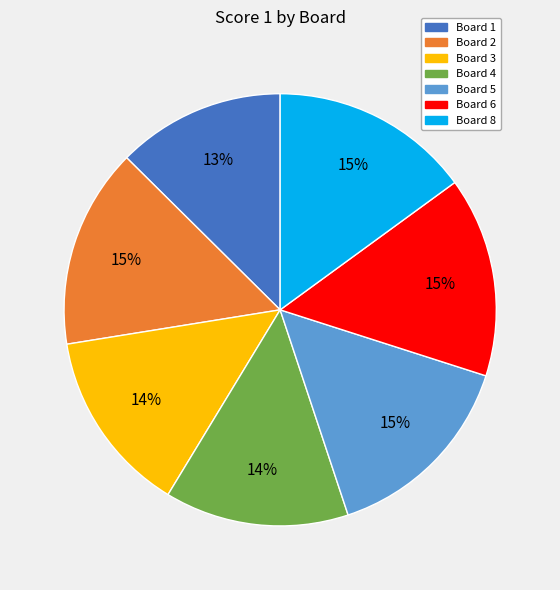

To the nearest percent, what is the difference between the largest and smallest slice percentages?

2%